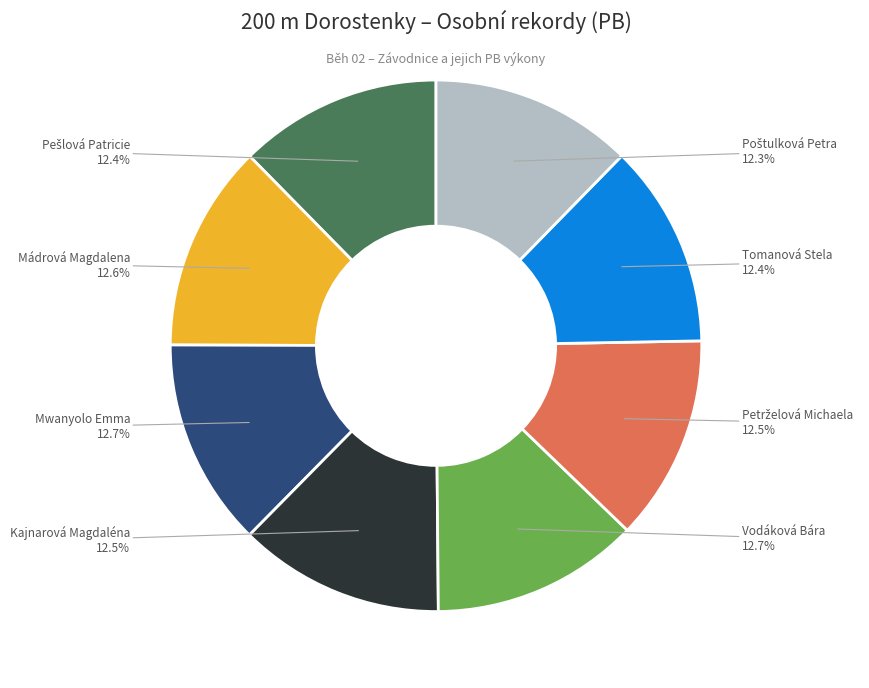

Does any single category account for the majority?

No